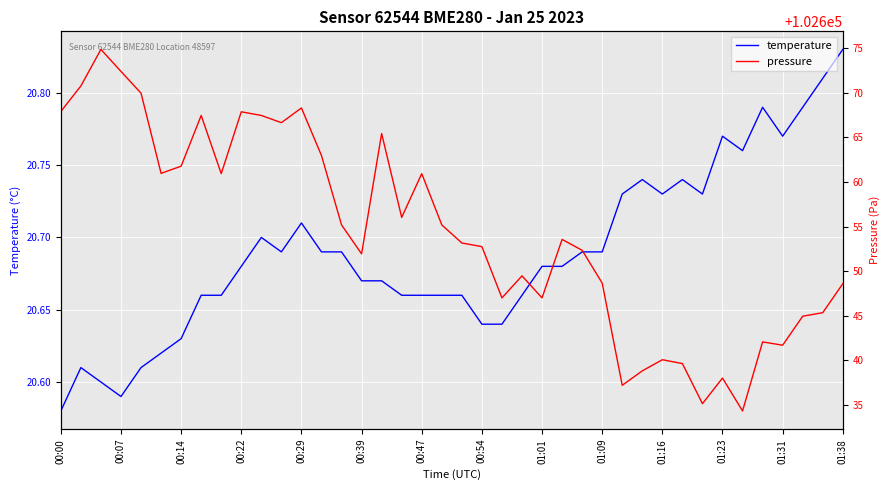

True or false: temperature has a value of 35.5 at 00:14.

False